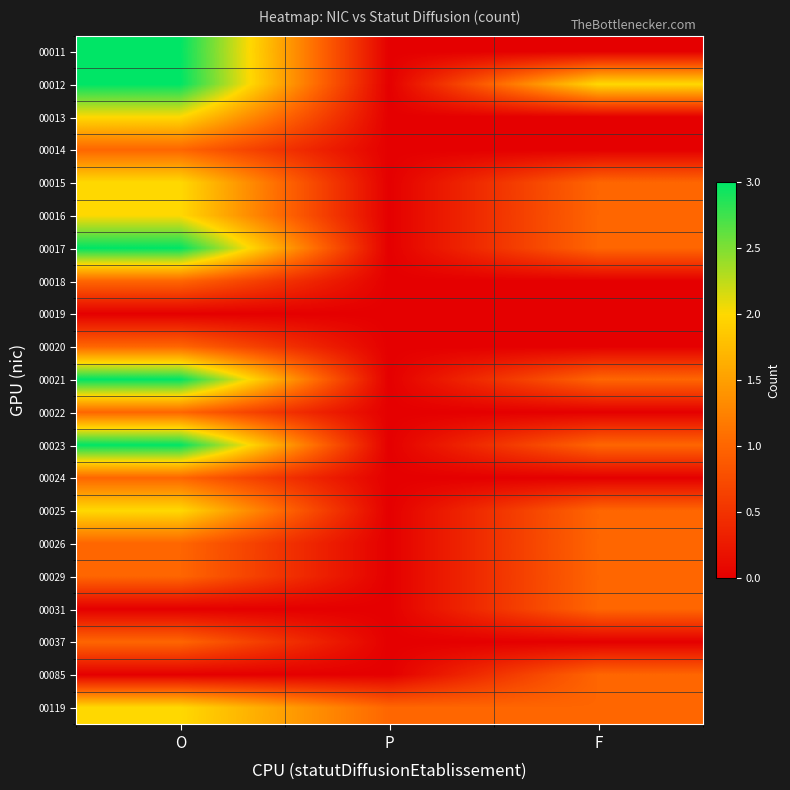

Rank the series by their maximum value, from lowest to highest.

00019, 00014, 00018, 00020, 00022, 00024, 00026, 00029, 00031, 00037, 00085, 00013, 00015, 00016, 00025, 00119, 00011, 00012, 00017, 00021, 00023